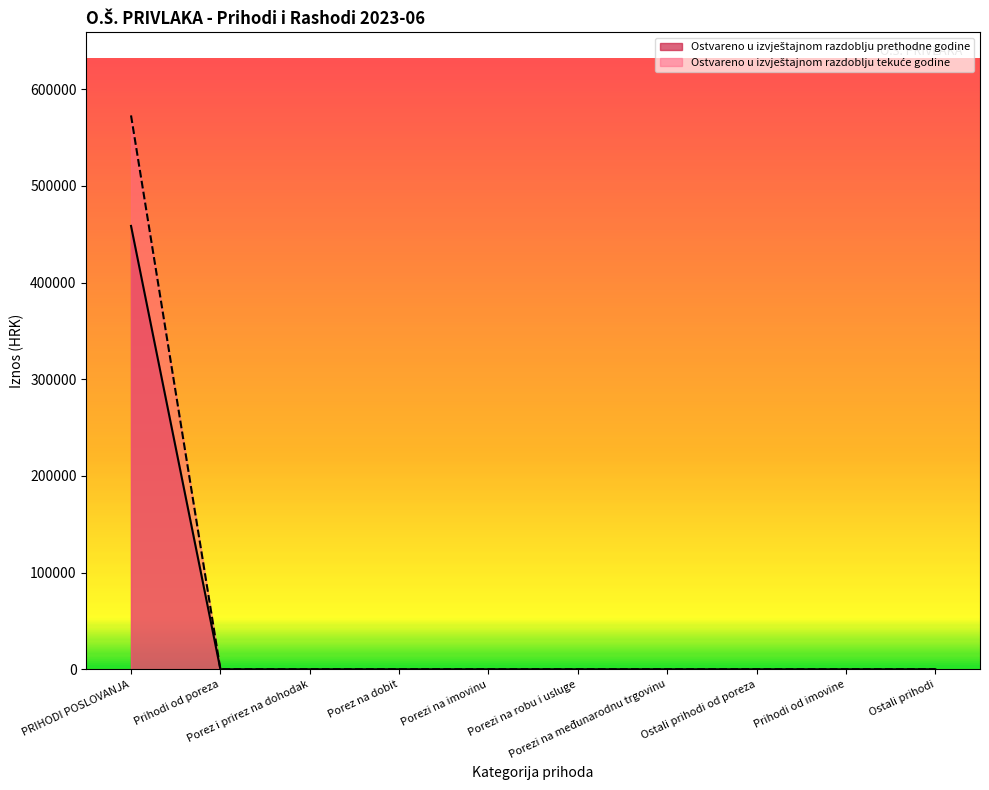

How many lines are shown in the chart?

2